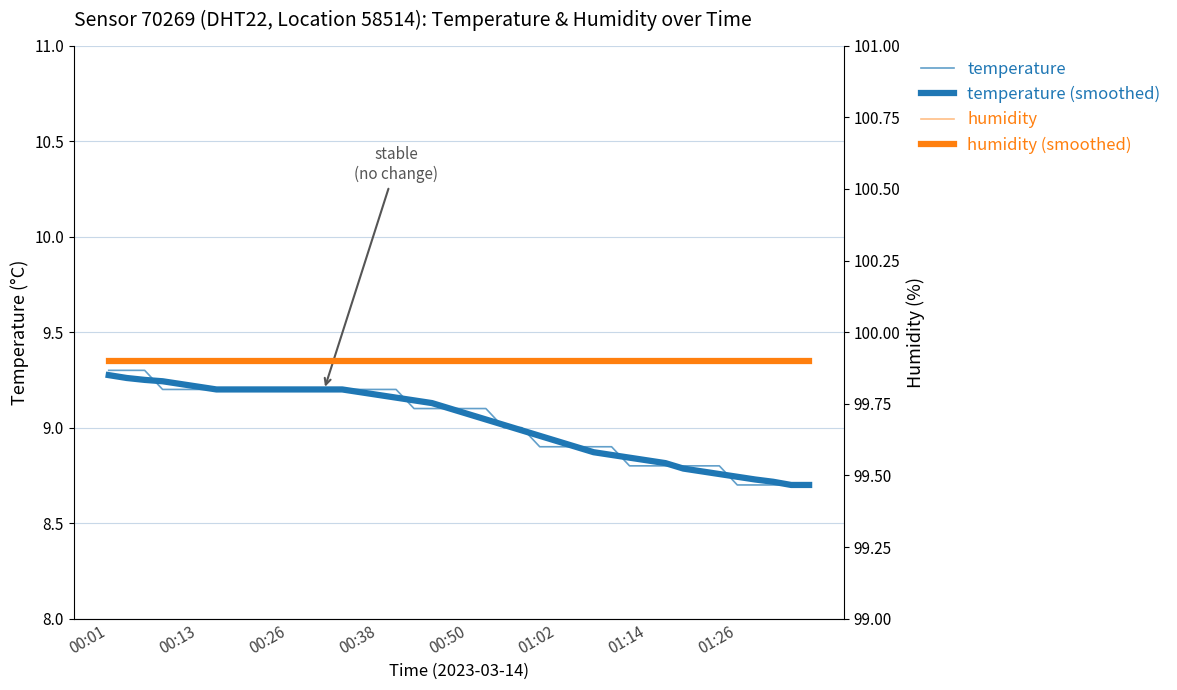

Reading left to right, what are all the values shown in this chart?

temperature: 9.3	9.3	9.3	9.2	9.2	9.2	9.2	9.2	9.2	9.2	9.2	9.2	9.2	9.2	9.2	9.2	9.2	9.1	9.1	9.1	9.1	9.1	9.0	9.0	8.9	8.9	8.9	8.9	8.9	8.8	8.8	8.8	8.8	8.8	8.8	8.7	8.7	8.7	8.7	8.7
temperature (smoothed): 9.3	9.3	9.2	9.2	9.2	9.2	9.2	9.2	9.2	9.2	9.2	9.2	9.2	9.2	9.2	9.2	9.2	9.1	9.1	9.1	9.1	9.0	9.0	9.0	9.0	8.9	8.9	8.9	8.9	8.8	8.8	8.8	8.8	8.8	8.8	8.7	8.7	8.7	8.7	8.7
humidity: 99.9	99.9	99.9	99.9	99.9	99.9	99.9	99.9	99.9	99.9	99.9	99.9	99.9	99.9	99.9	99.9	99.9	99.9	99.9	99.9	99.9	99.9	99.9	99.9	99.9	99.9	99.9	99.9	99.9	99.9	99.9	99.9	99.9	99.9	99.9	99.9	99.9	99.9	99.9	99.9
humidity (smoothed): 99.9	99.9	99.9	99.9	99.9	99.9	99.9	99.9	99.9	99.9	99.9	99.9	99.9	99.9	99.9	99.9	99.9	99.9	99.9	99.9	99.9	99.9	99.9	99.9	99.9	99.9	99.9	99.9	99.9	99.9	99.9	99.9	99.9	99.9	99.9	99.9	99.9	99.9	99.9	99.9